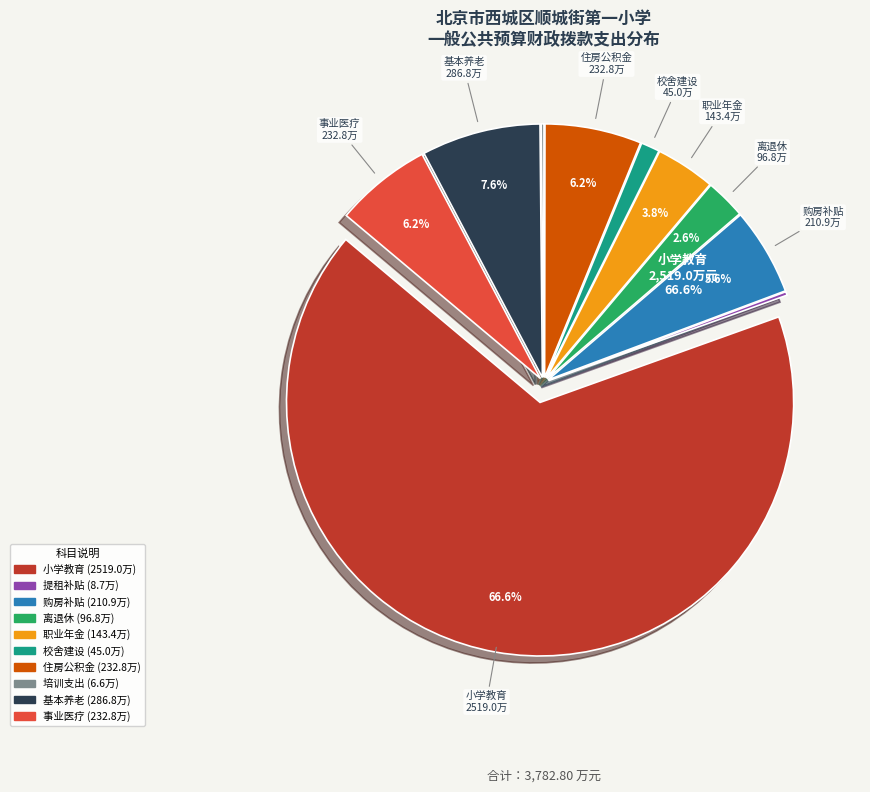

What is the ratio of the value at 小学教育 to the value at 机关事业单位基本养老保险缴费支出?

8.8